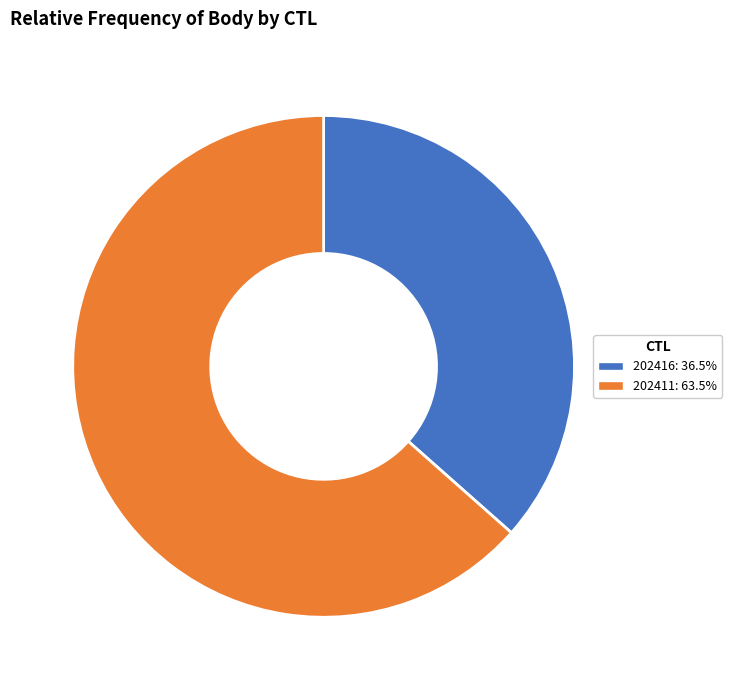

Does 202411 account for over 50% of the chart?

Yes